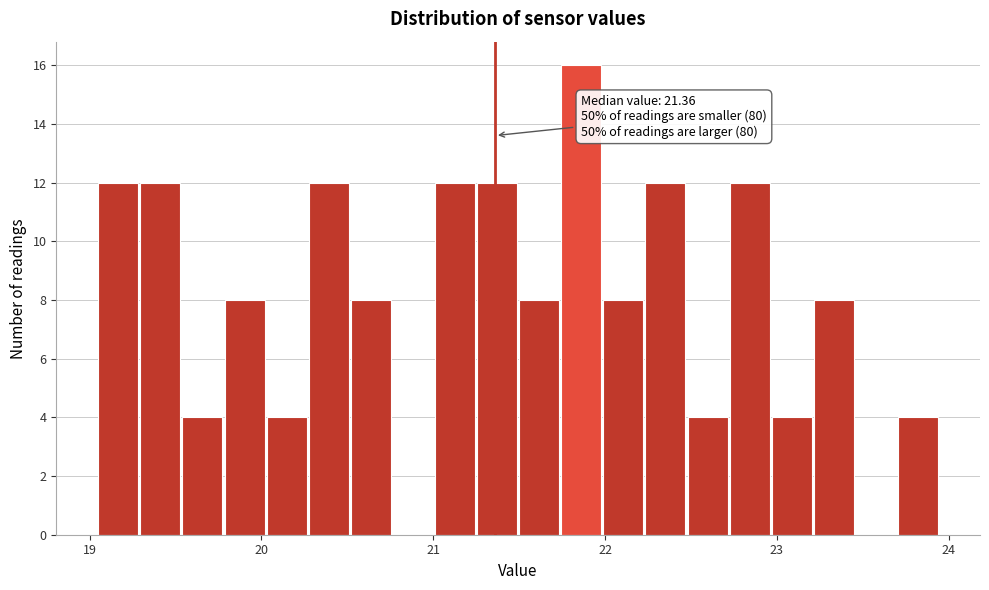

Around what value on the x-axis is the tallest bar? Give the approximate position of its centre, as read against the axis.

21.9